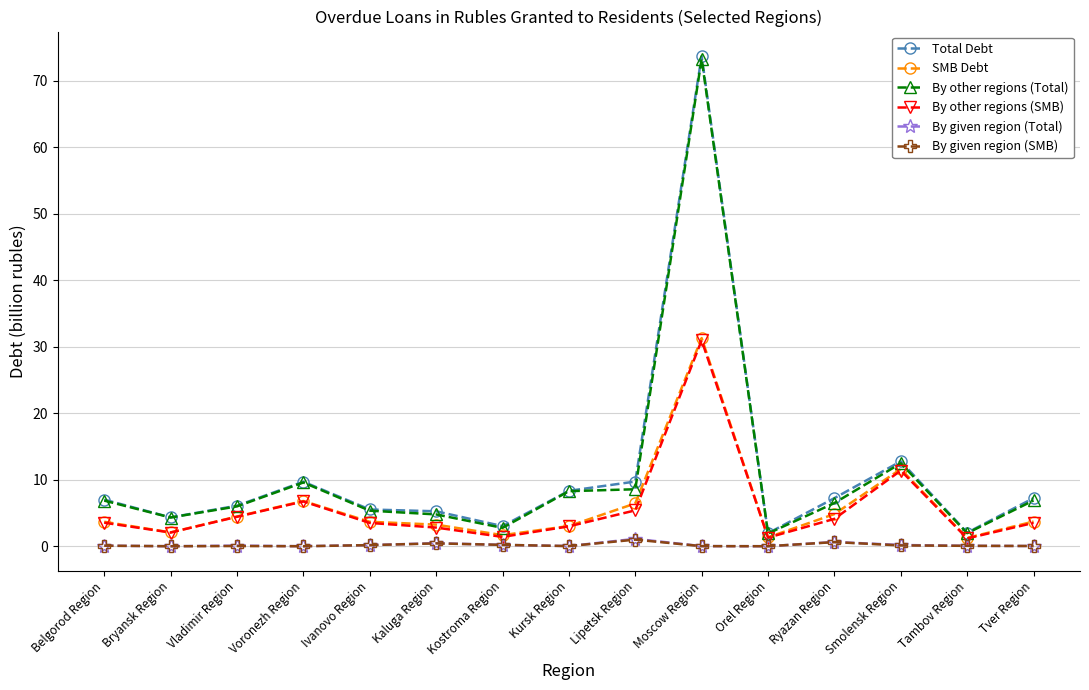

Does the chart have visible grid lines?

Yes